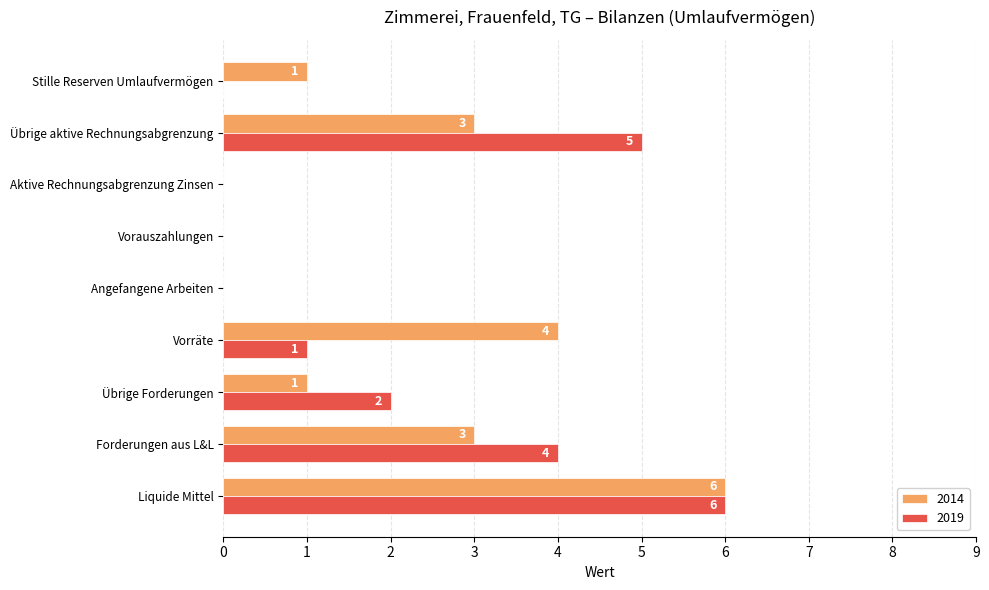

True or false: 2014 has a value of 2 at Angefangene Arbeiten.

False